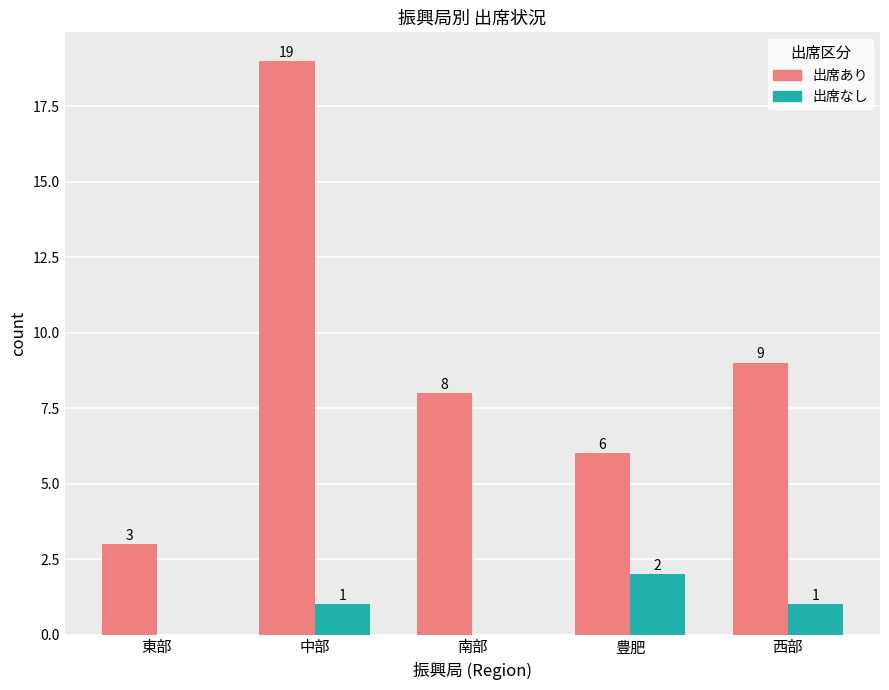

At which category is the sum across all series the highest?

中部